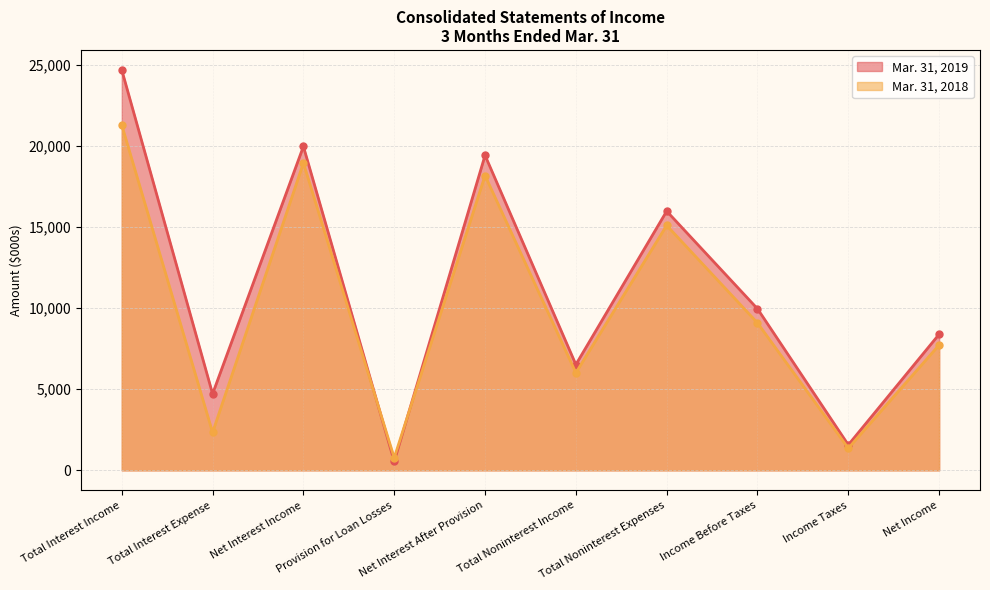

Which series changed the most between Total Interest Income and Total Noninterest Expenses?

Mar. 31, 2019